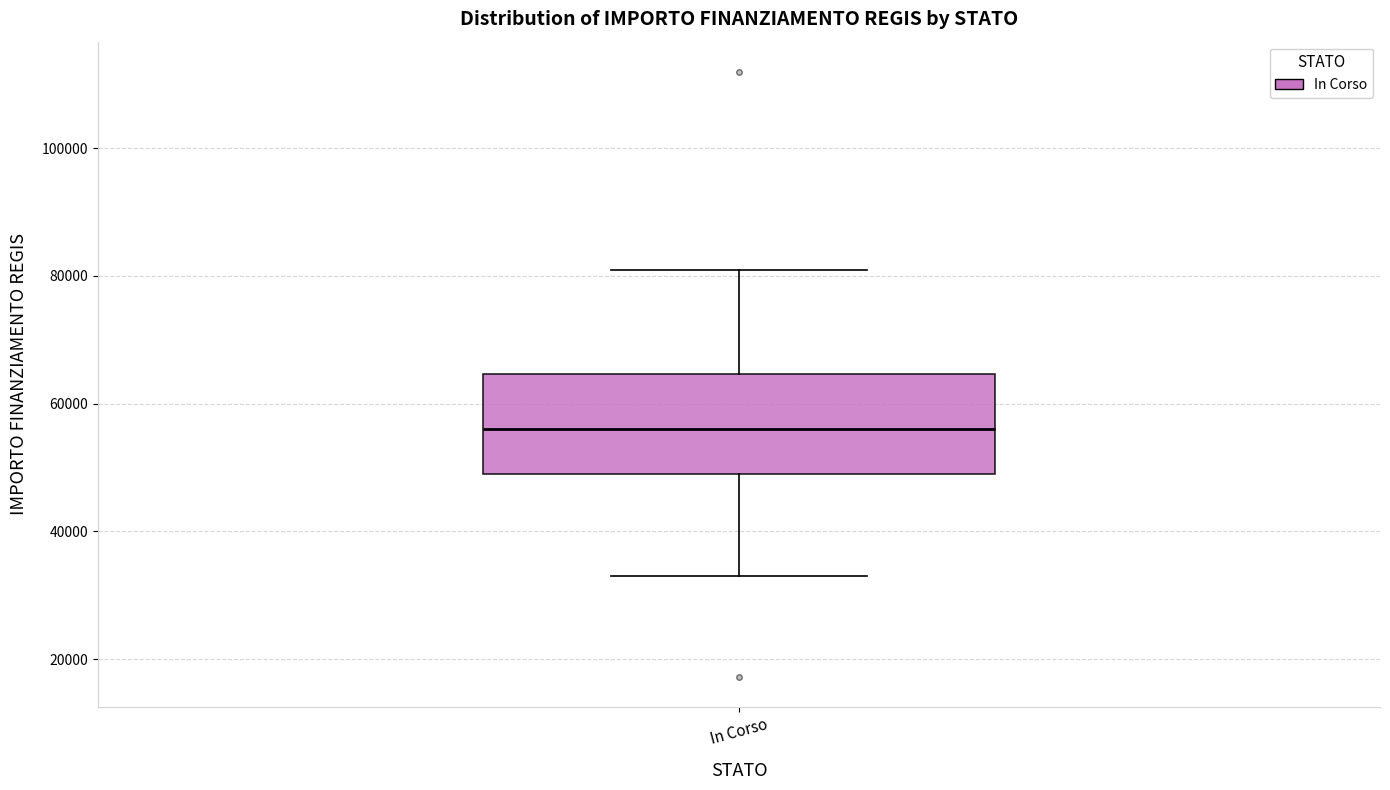

Read this box plot against the y-axis: the position of the median line, the range covered by the box, and the ends of both whiskers. The values are not printed on the chart, so give them approximately, as read against the axis.

median 56000, box 50000 to 64000, whiskers 32000 to 80000